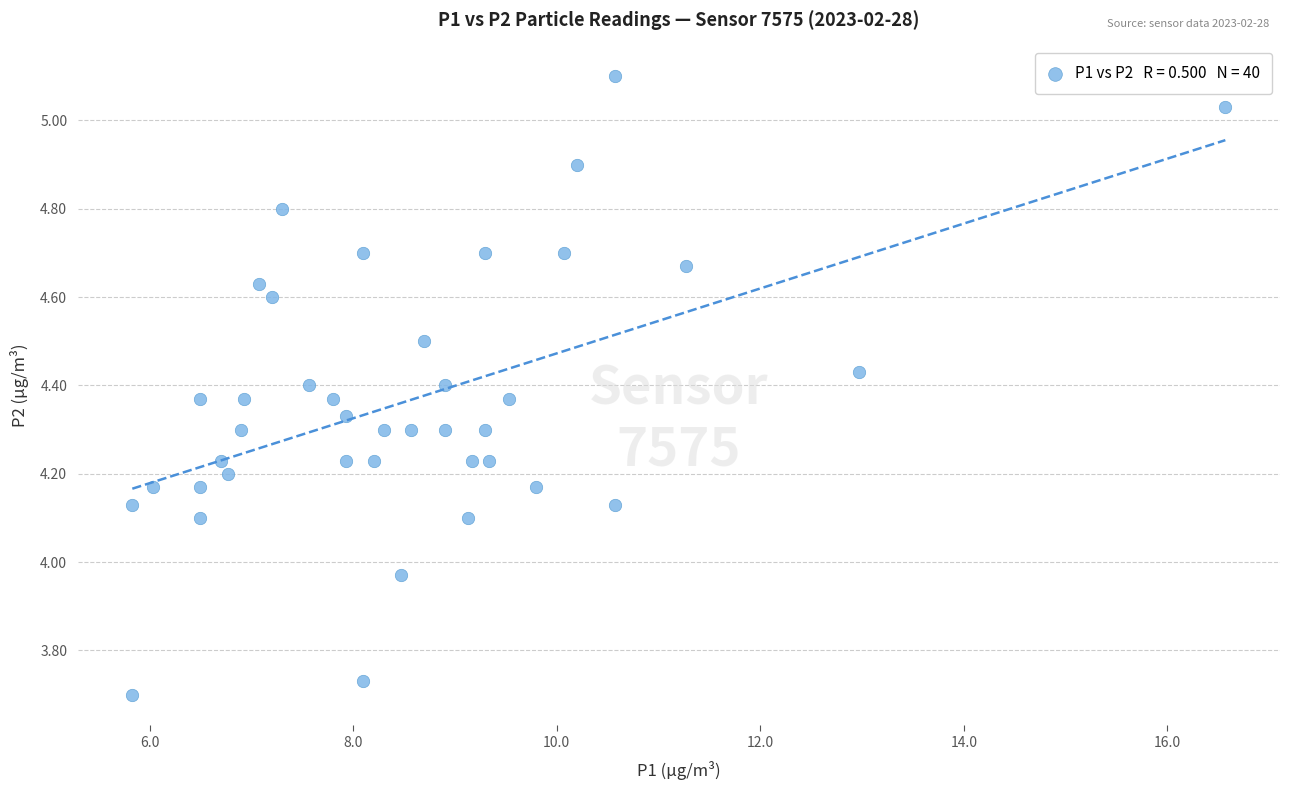

What is the range of X values (max minus min)?

10.7